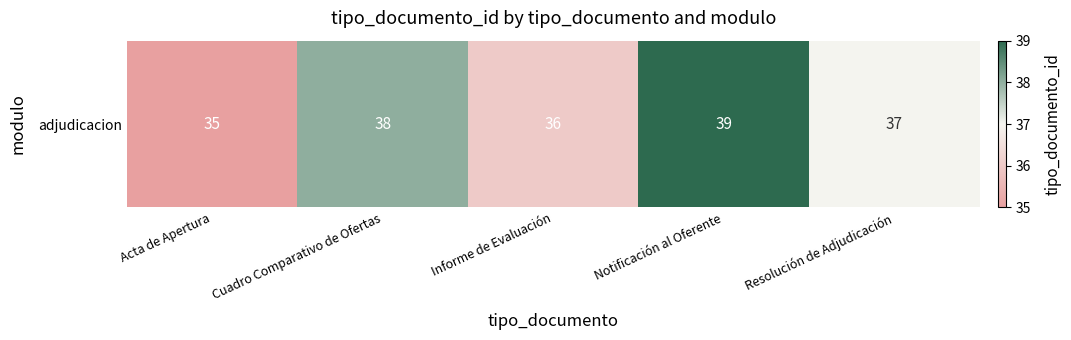

What is the sum of all values?

185